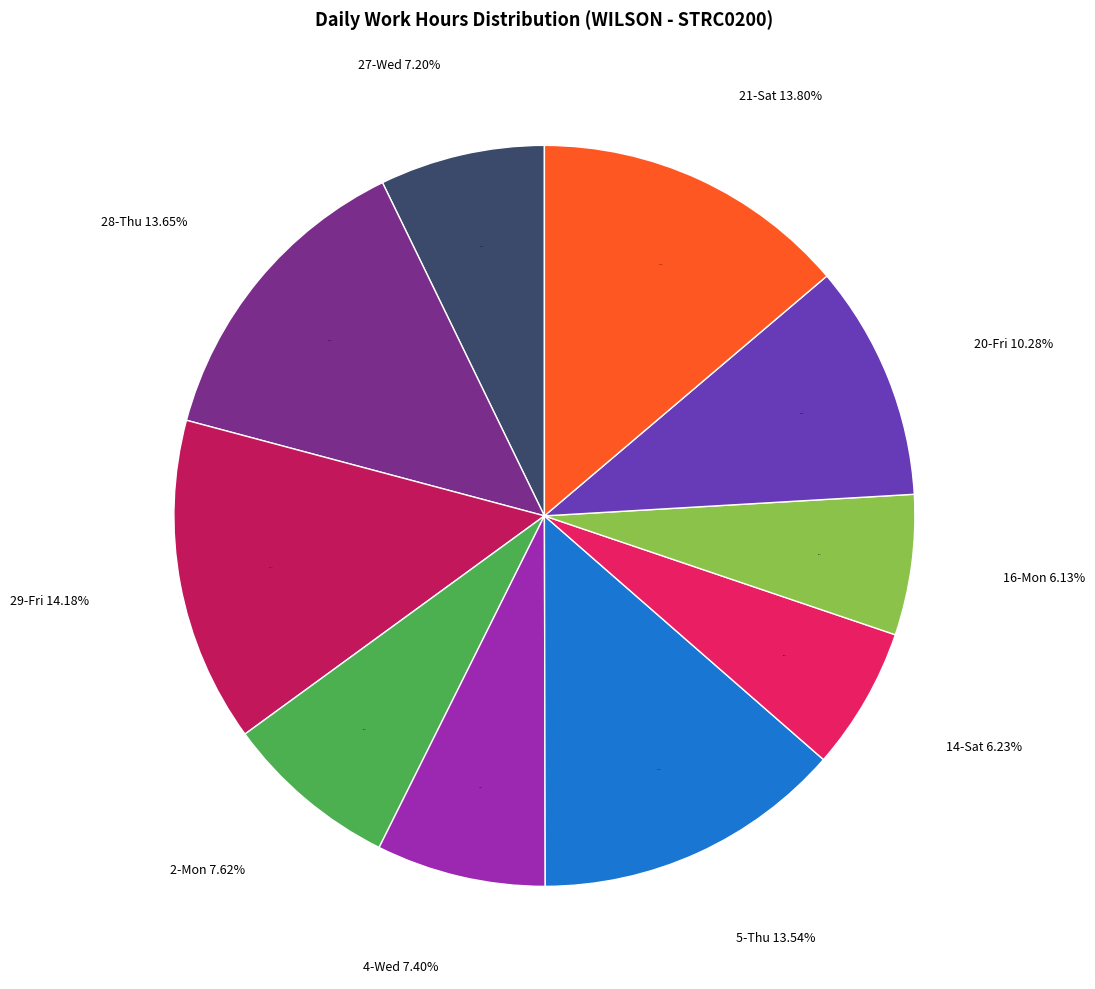

Rank the categories by value from highest to lowest.

29-Fri, 21-Sat, 28-Thu, 5-Thu, 20-Fri, 2-Mon, 4-Wed, 27-Wed, 14-Sat, 16-Mon